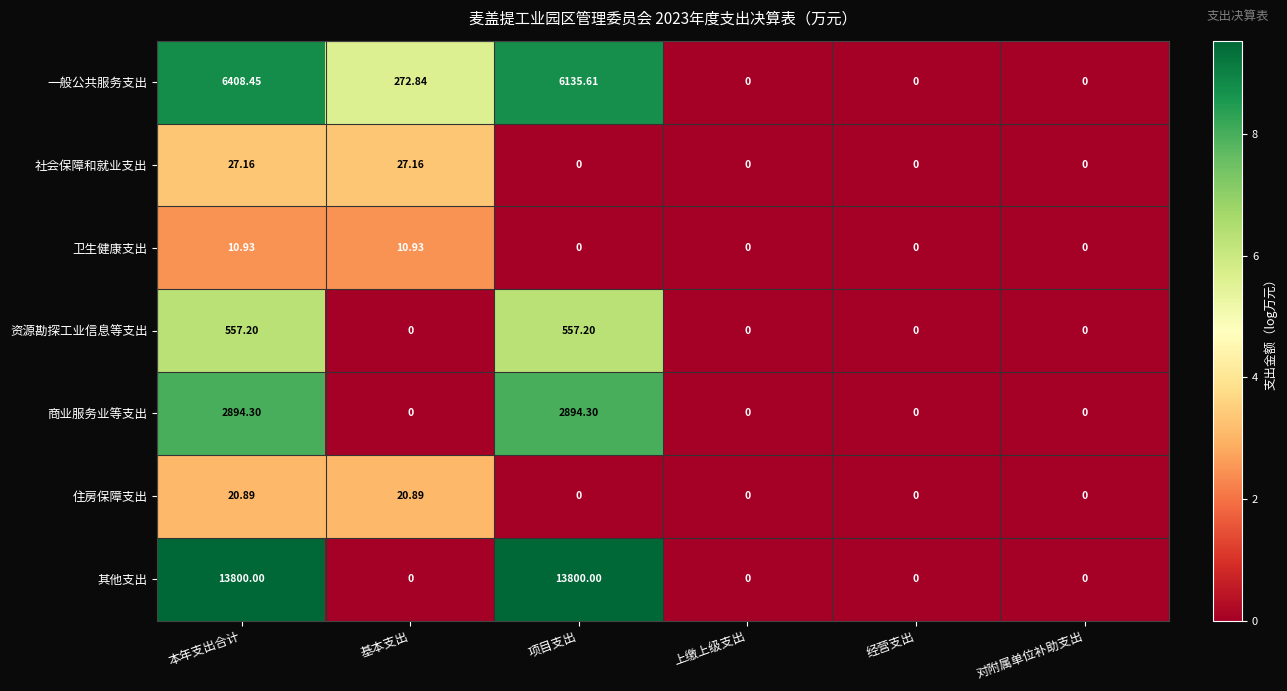

Which series has the largest total across all categories?

其他支出